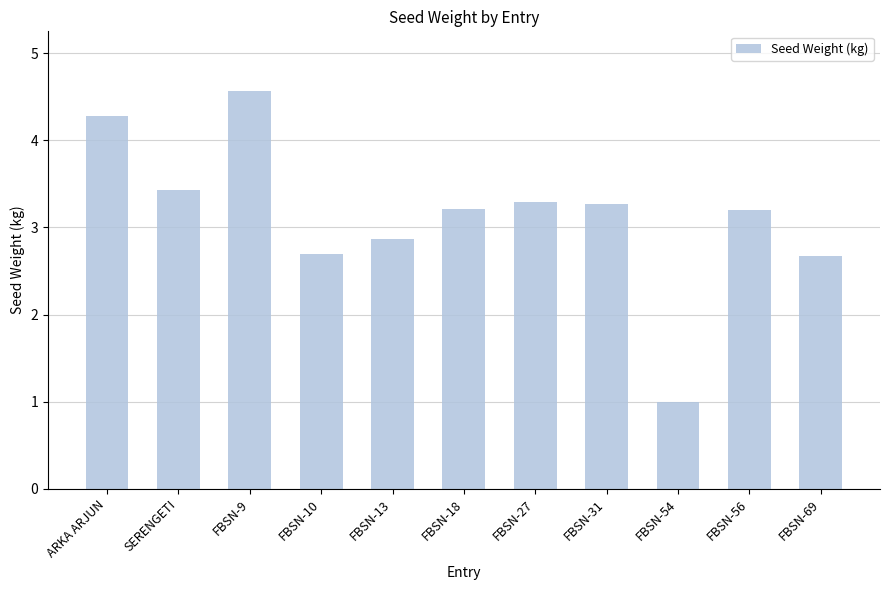

What is the value of the 2nd bar from the left?

3.4